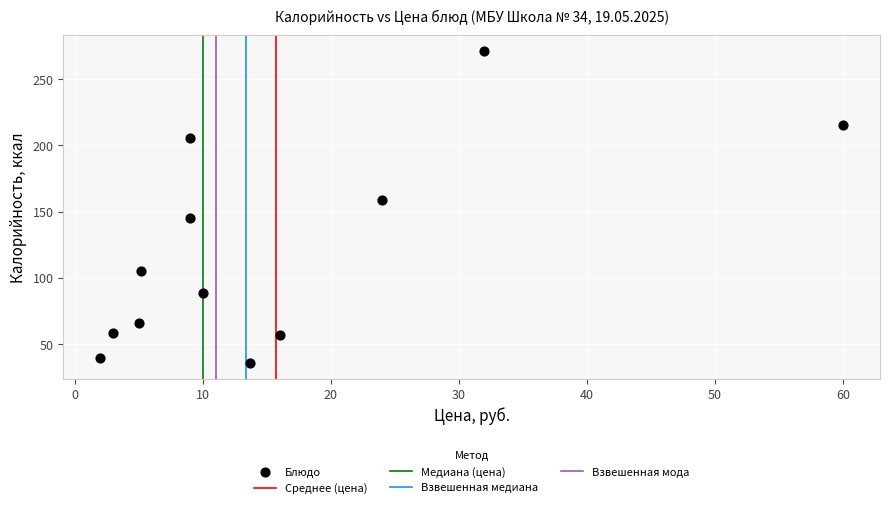

What is the average Y value?

120.6